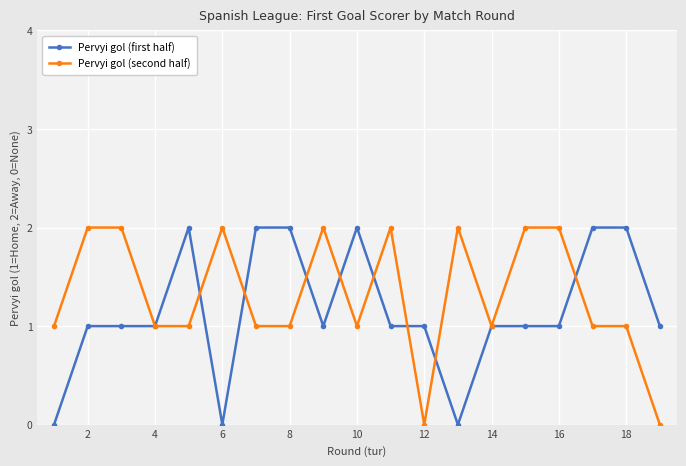

True or false: Pervyi gol (second half) has more than 1 points higher than both neighbors.

True